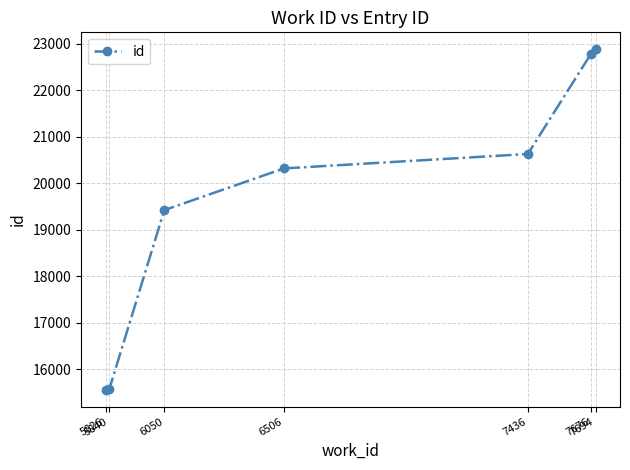

What is the maximum value shown in the chart?

22875